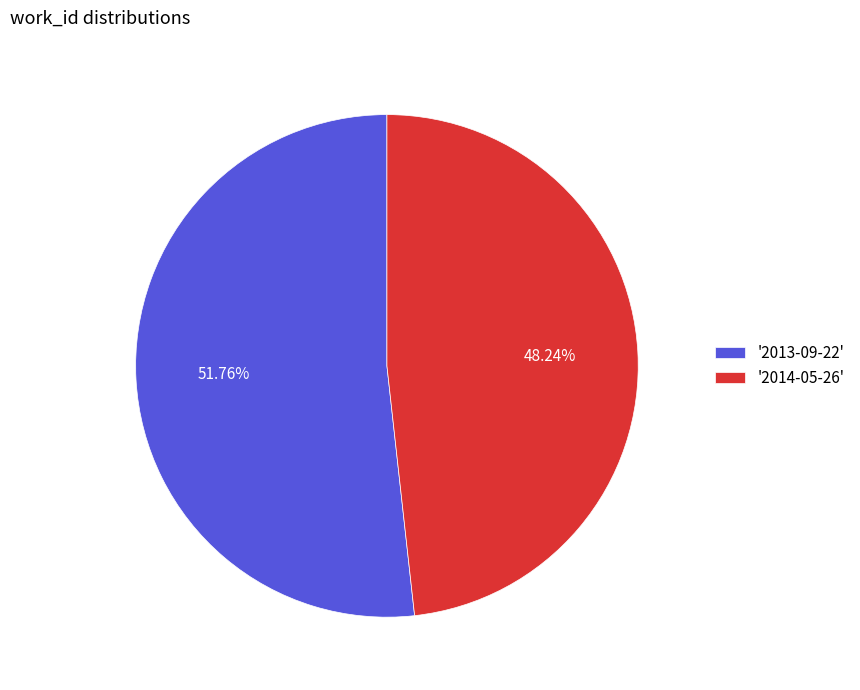

What is the majority slice?

'2013-09-22'